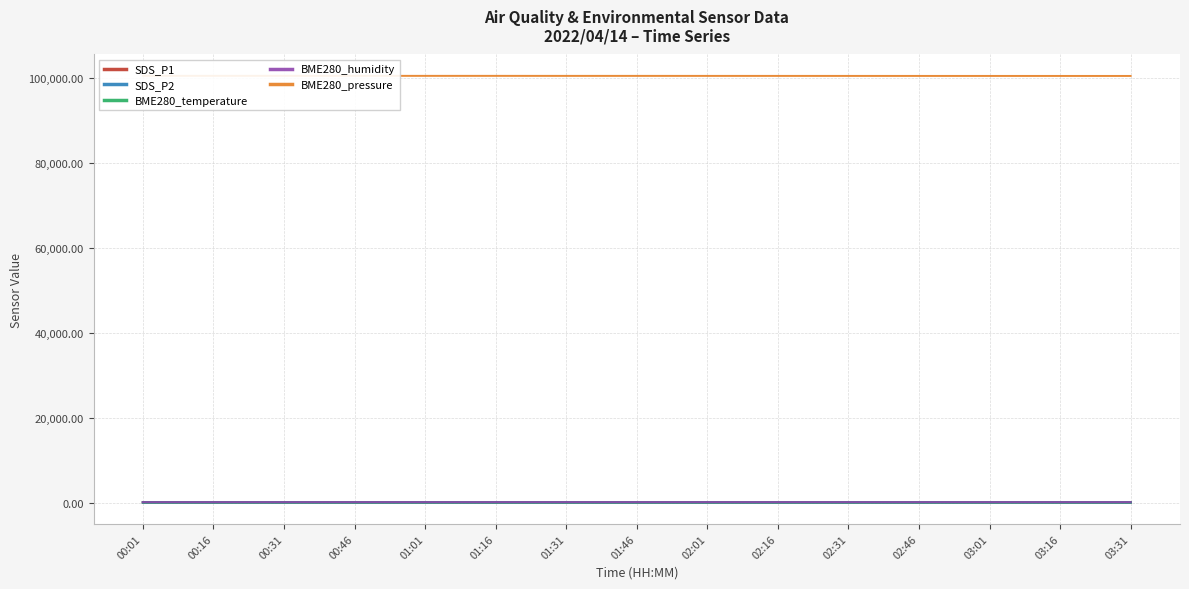

How many distinct data groups are displayed?

5